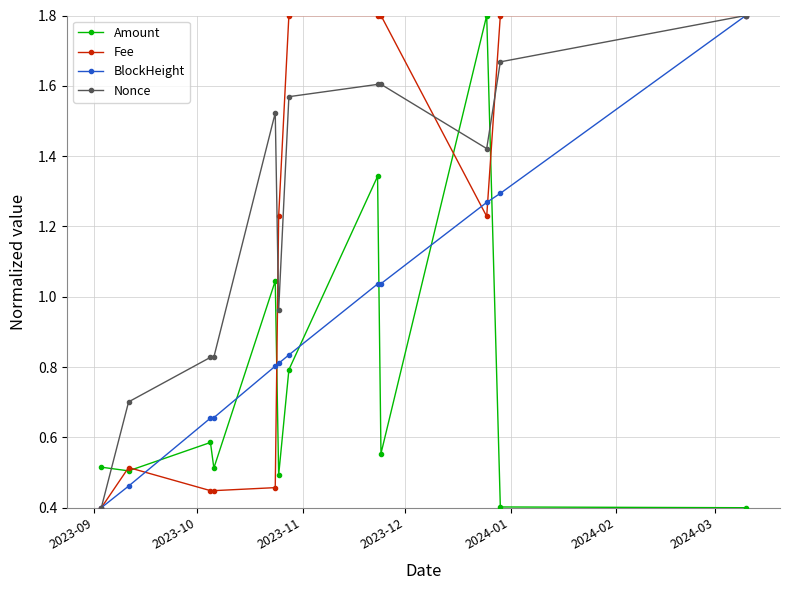

What is the maximum value for BlockHeight?

1.8